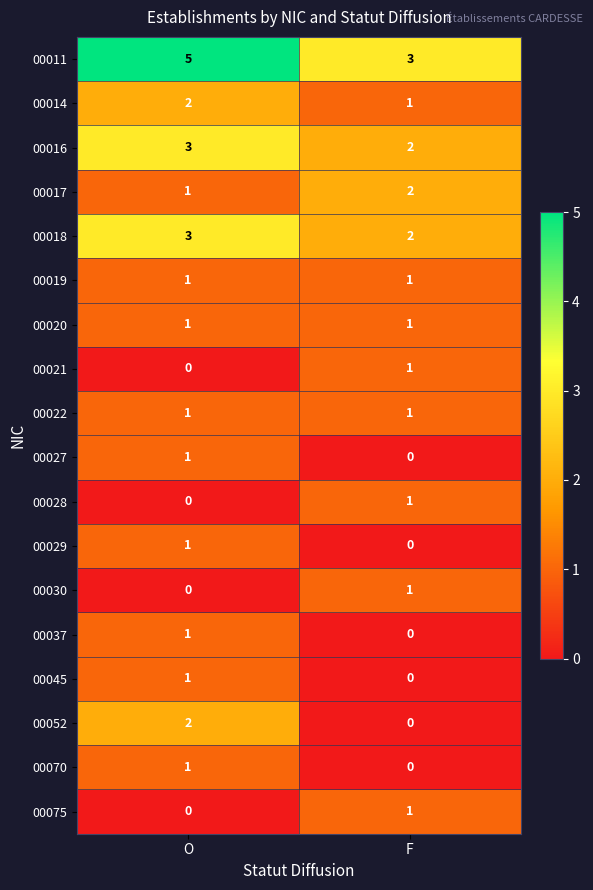

At which label does 00014 reach its peak?

O